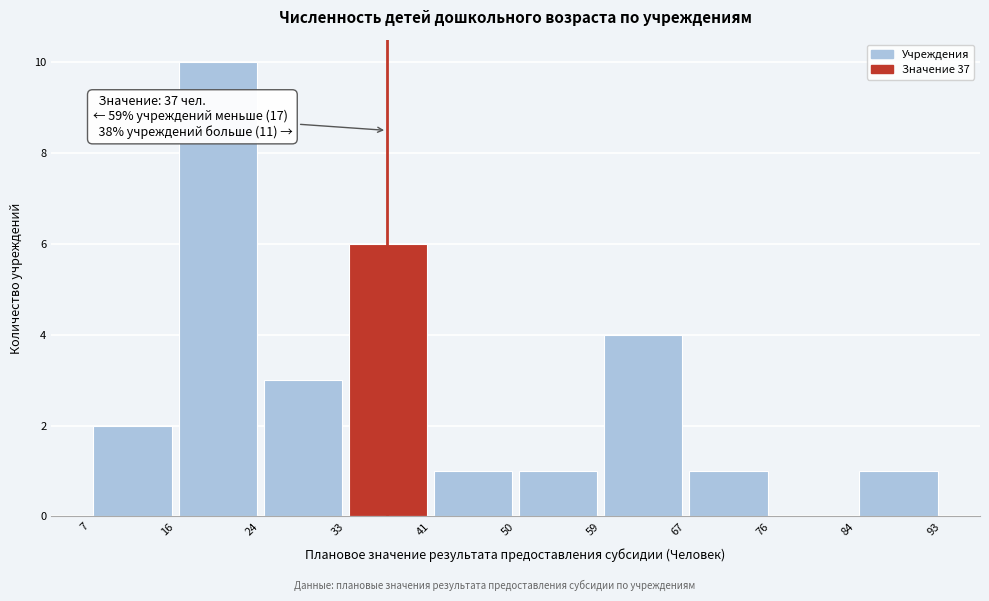

Over which range of the x-axis is the bar tallest?

16 to 24